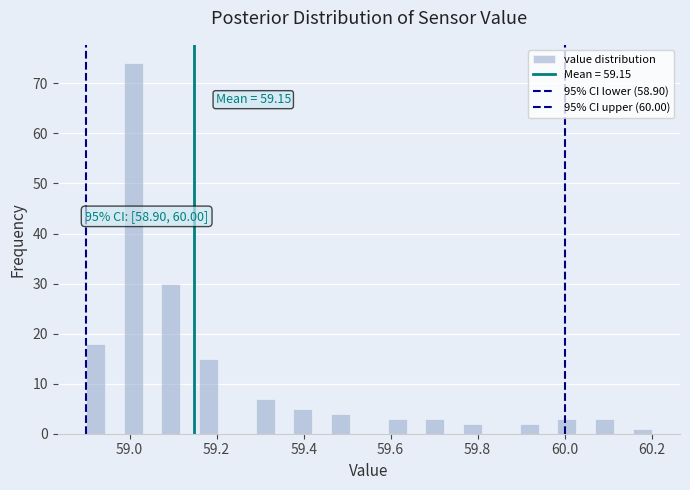

Read against the x-axis, roughly where is the centre of the tallest bar?

59.00